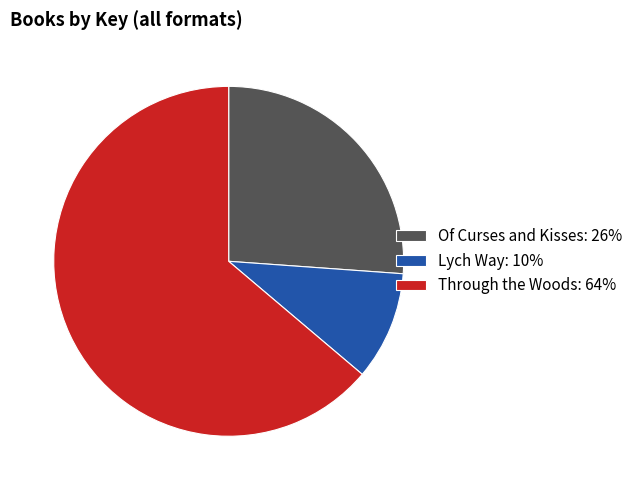

Between Through the Woods and Of Curses and Kisses, which is larger?

Through the Woods